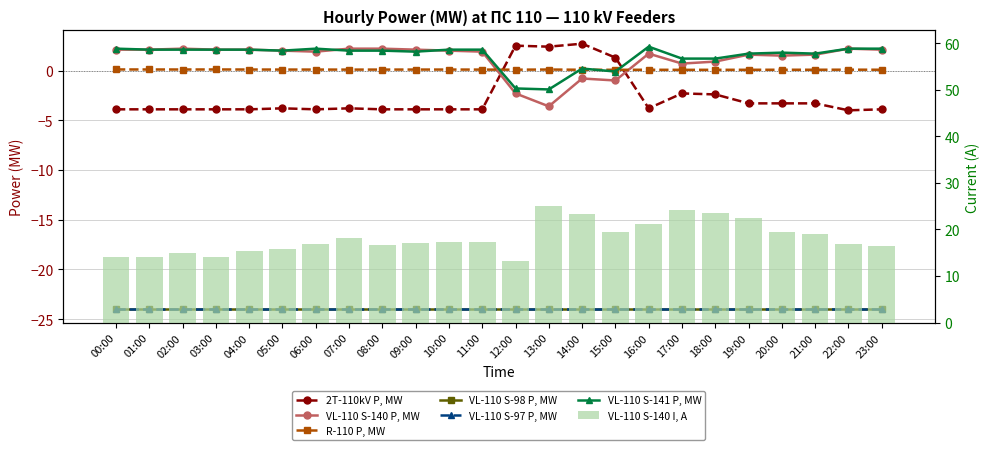

Where is R-110 P, MW nearest to the value 0?

17:00